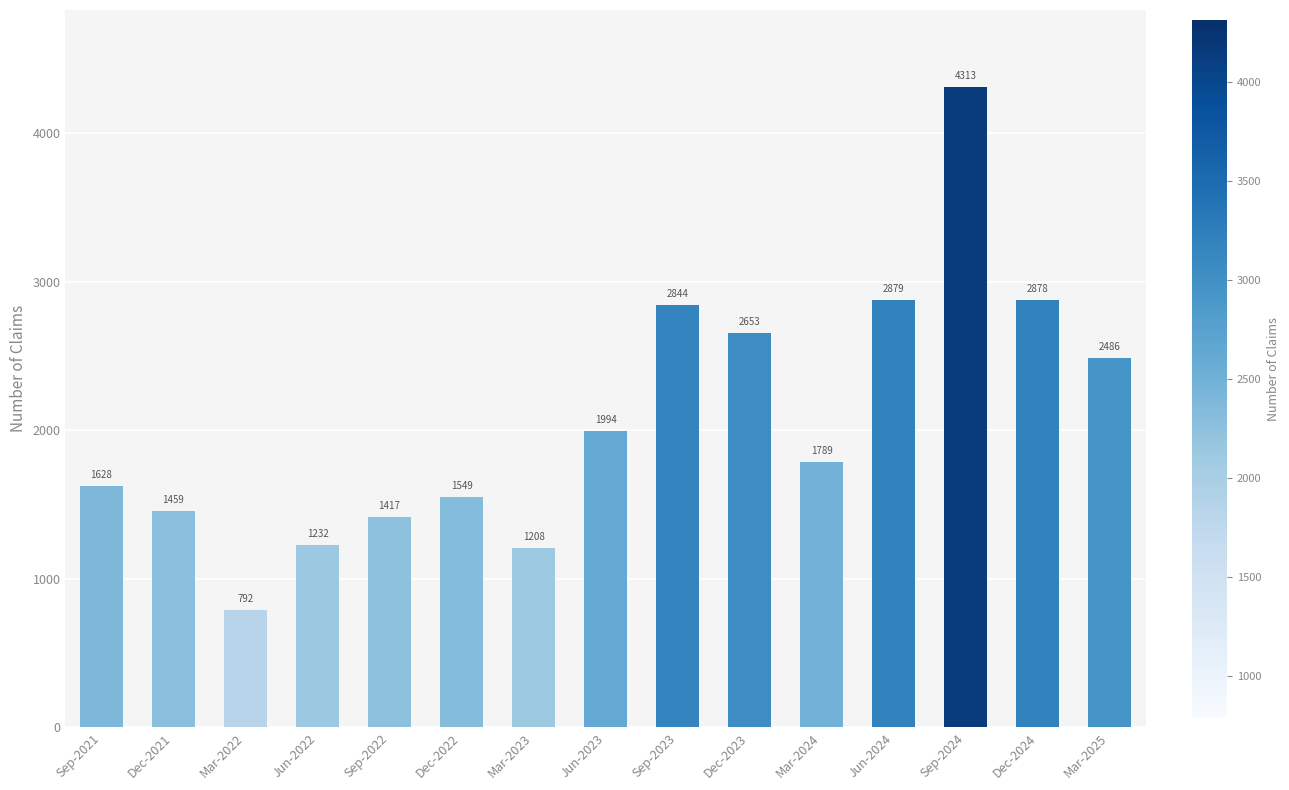

Count the number of data series in this chart.

1